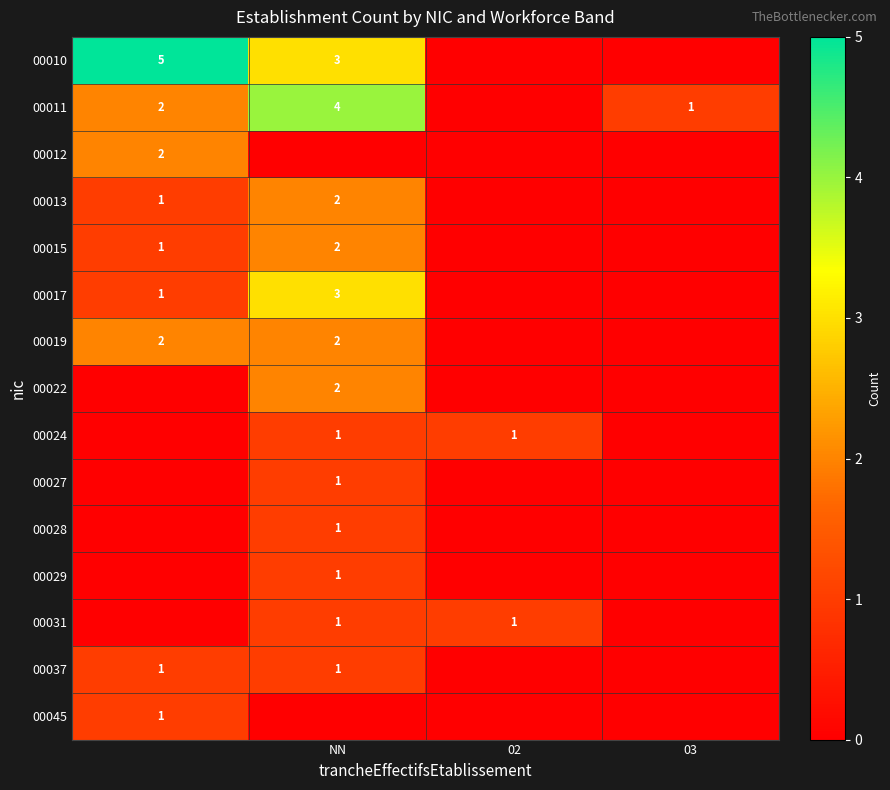

True or false: 00011 has a value of 2 at NN.

False